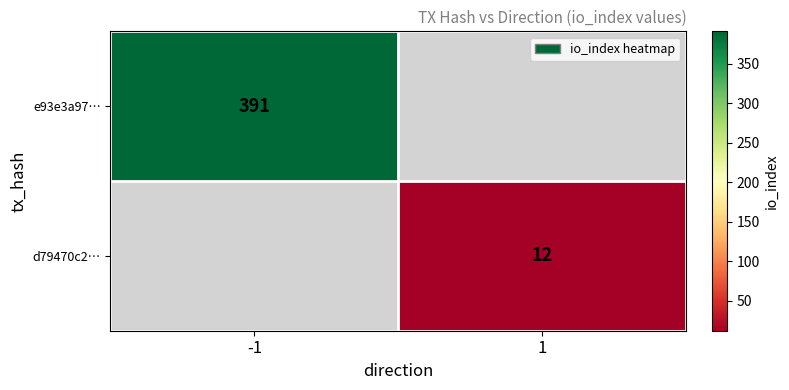

Is it true that d79470c2… equals 5 at 1?

False